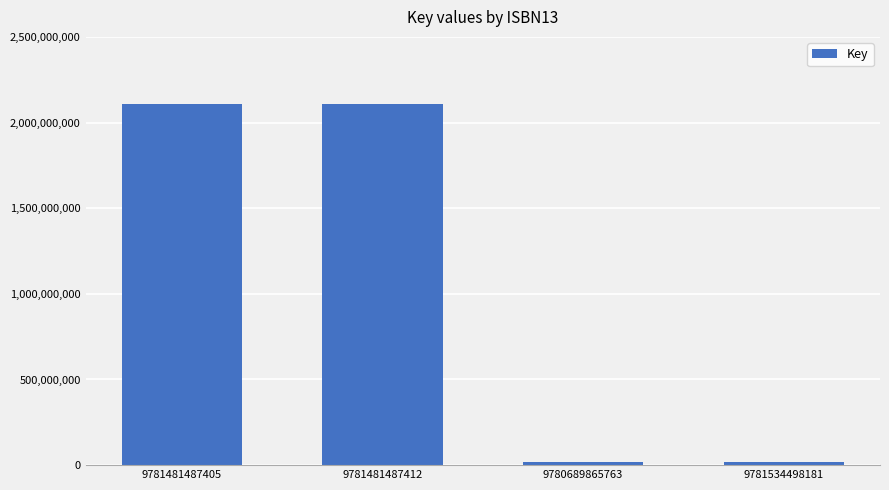

How many bars are there in total?

4